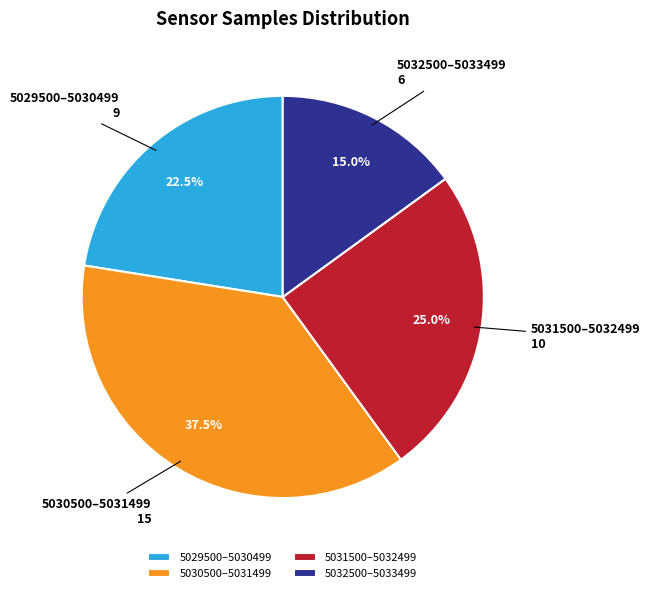

Which slice is the largest?

5030500–5031499